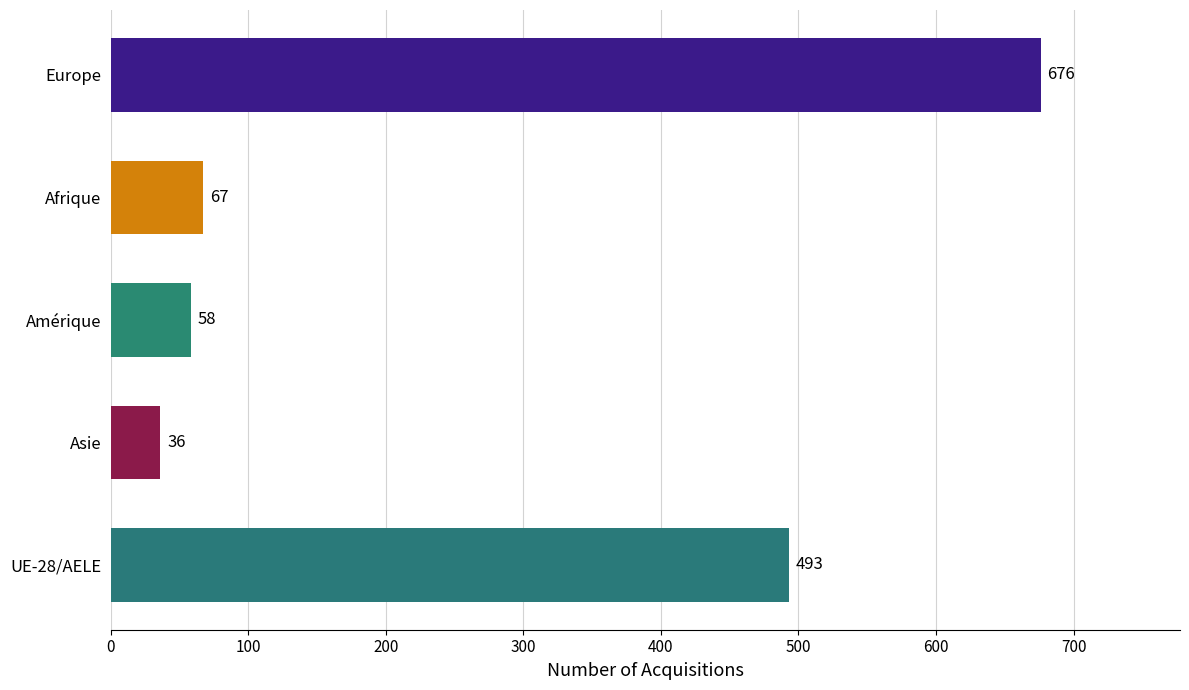

Rank the categories by value from lowest to highest.

Asie, Amérique, Afrique, UE-28/AELE, Europe